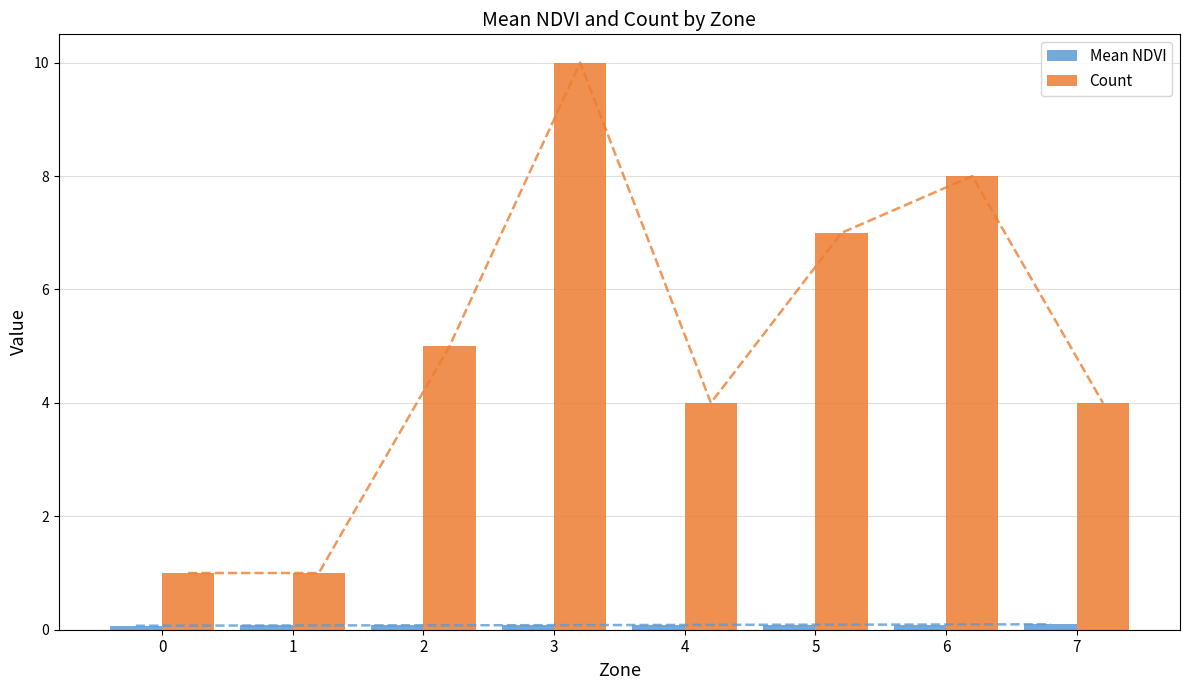

Reading left to right, list all the values displayed in this chart.

Mean NDVI: 0.1	0.1	0.1	0.1	0.1	0.1	0.1	0.1
Count: 1.0	1.0	5.0	10.0	4.0	7.0	8.0	4.0